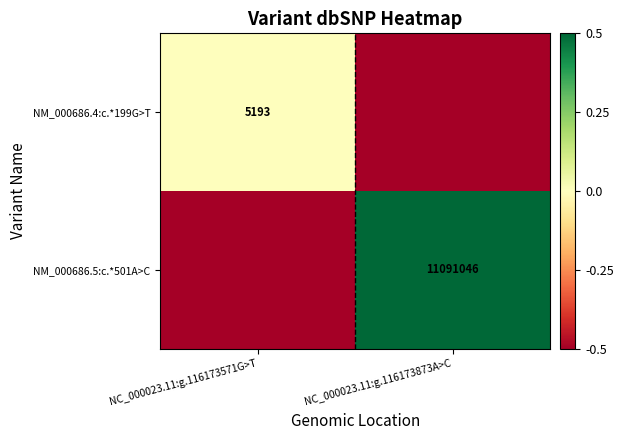

The value of NM_000686.4:c.*199G>T at NC_000023.11:g.116173571G>T is 5193.0. True or false?

True